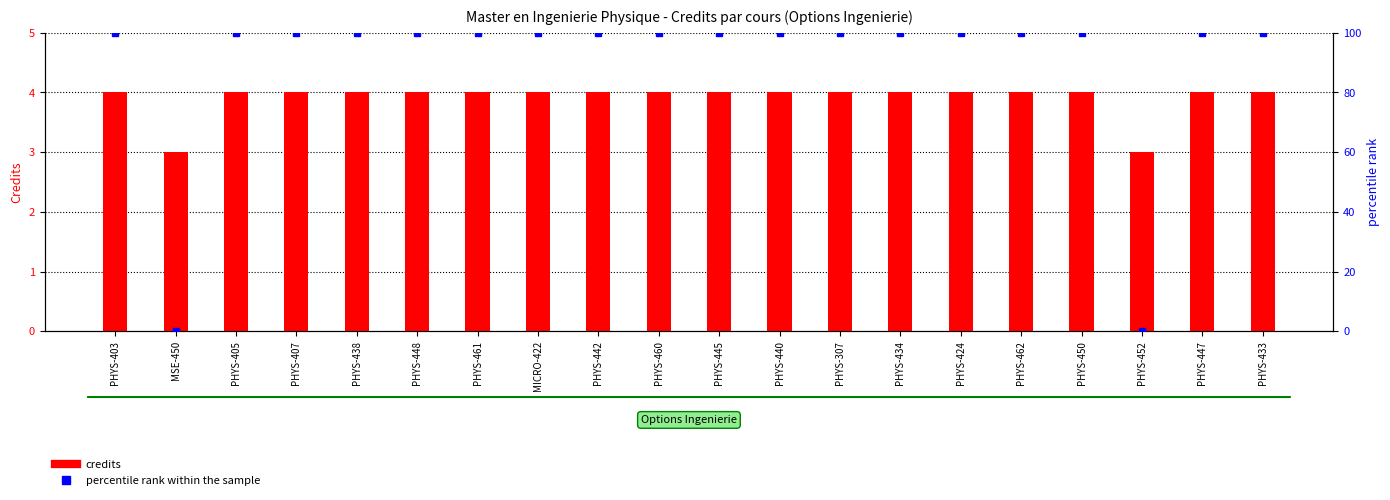

Reading left to right, what are all the values shown in this chart?

credits: PHYS-403=4	MSE-450=3	PHYS-405=4	PHYS-407=4	PHYS-438=4	PHYS-448=4	PHYS-461=4	MICRO-422=4	PHYS-442=4	PHYS-460=4	PHYS-445=4	PHYS-440=4	PHYS-307=4	PHYS-434=4	PHYS-424=4	PHYS-462=4	PHYS-450=4	PHYS-452=3	PHYS-447=4	PHYS-433=4
percentile rank within the sample: PHYS-403=100	MSE-450=0	PHYS-405=100	PHYS-407=100	PHYS-438=100	PHYS-448=100	PHYS-461=100	MICRO-422=100	PHYS-442=100	PHYS-460=100	PHYS-445=100	PHYS-440=100	PHYS-307=100	PHYS-434=100	PHYS-424=100	PHYS-462=100	PHYS-450=100	PHYS-452=0	PHYS-447=100	PHYS-433=100